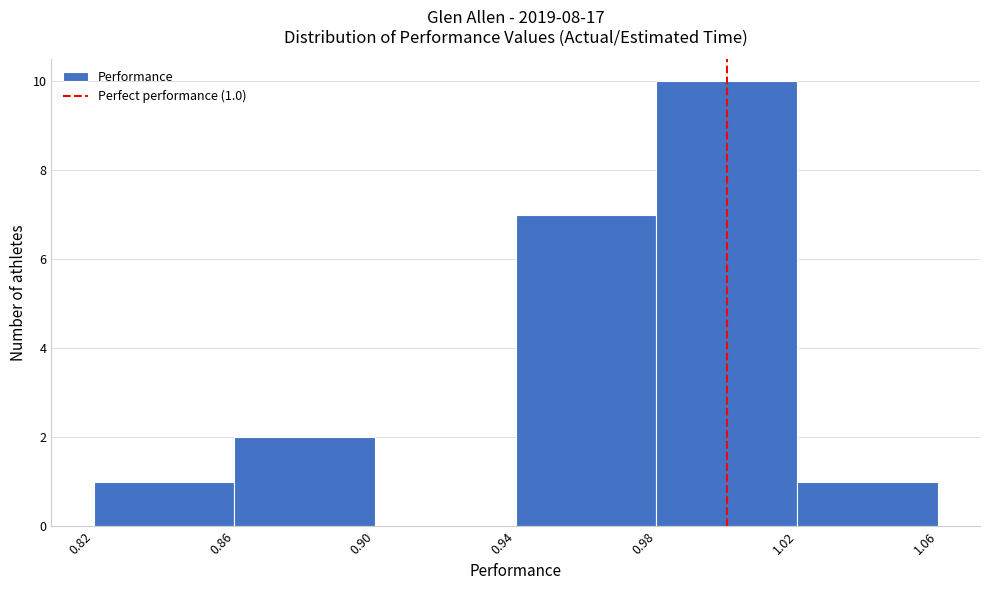

Which range on the x-axis has the tallest bar?

0.98 to 1.02